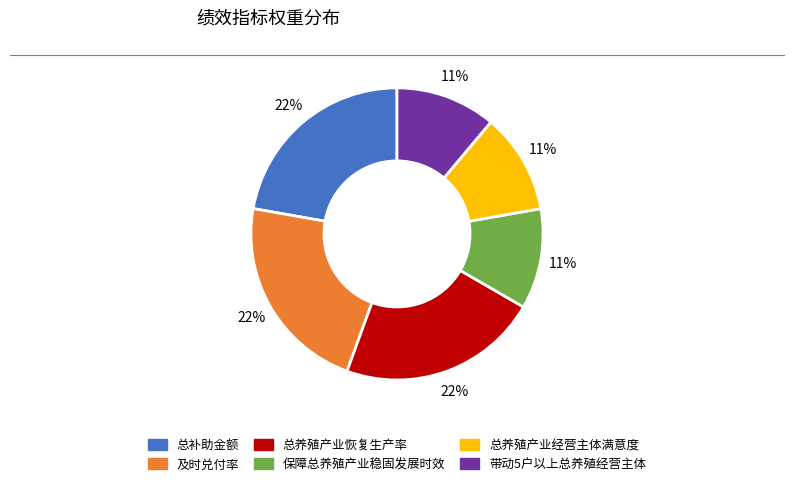

To the nearest percent, what is the average slice percentage?

17%